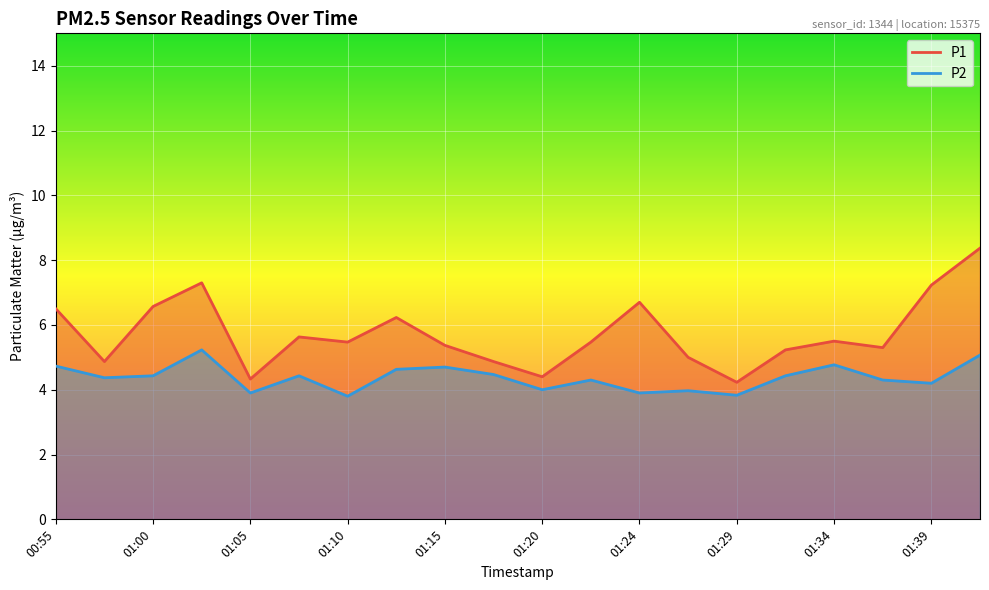

True or false: P2 and P1 intersect in this chart.

False